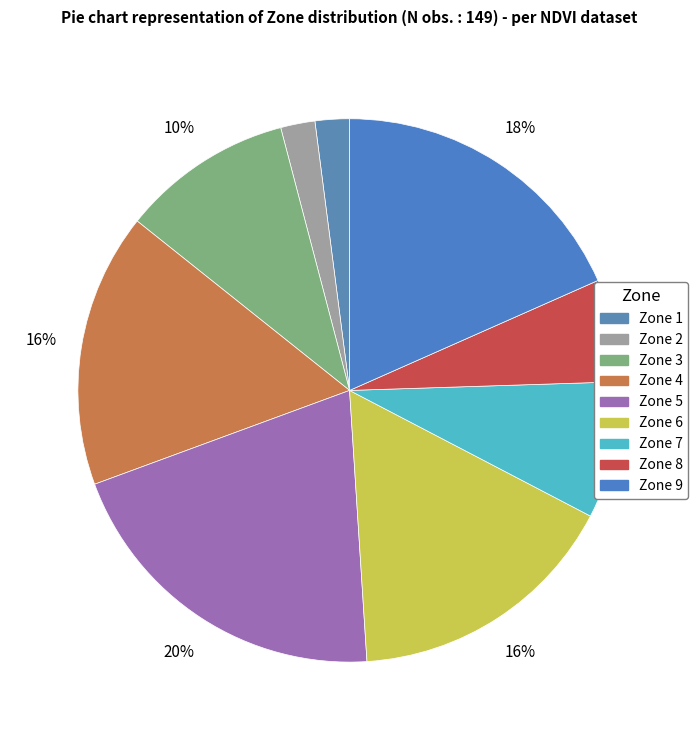

True or false: Zone 7 accounts for 8% of the total.

True